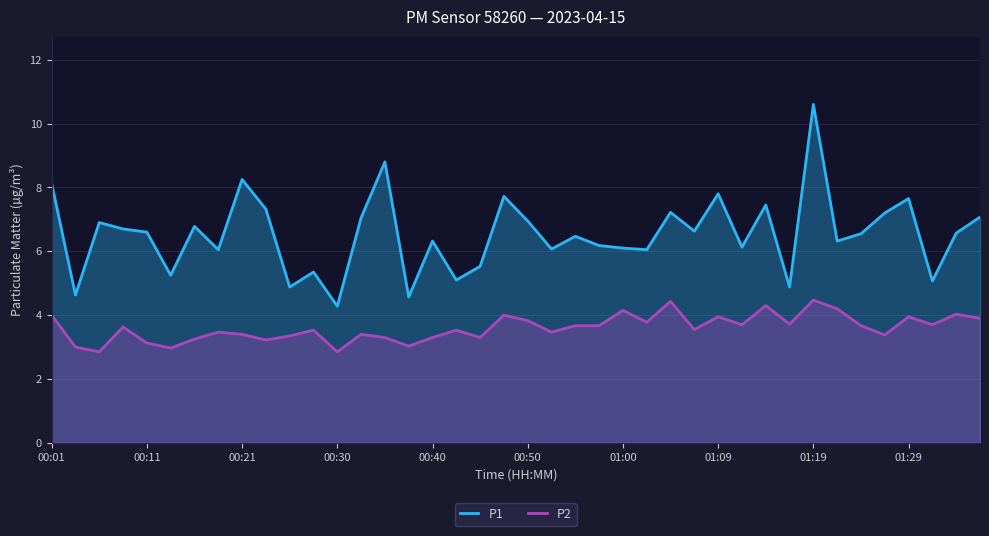

How many lines are shown in the chart?

2